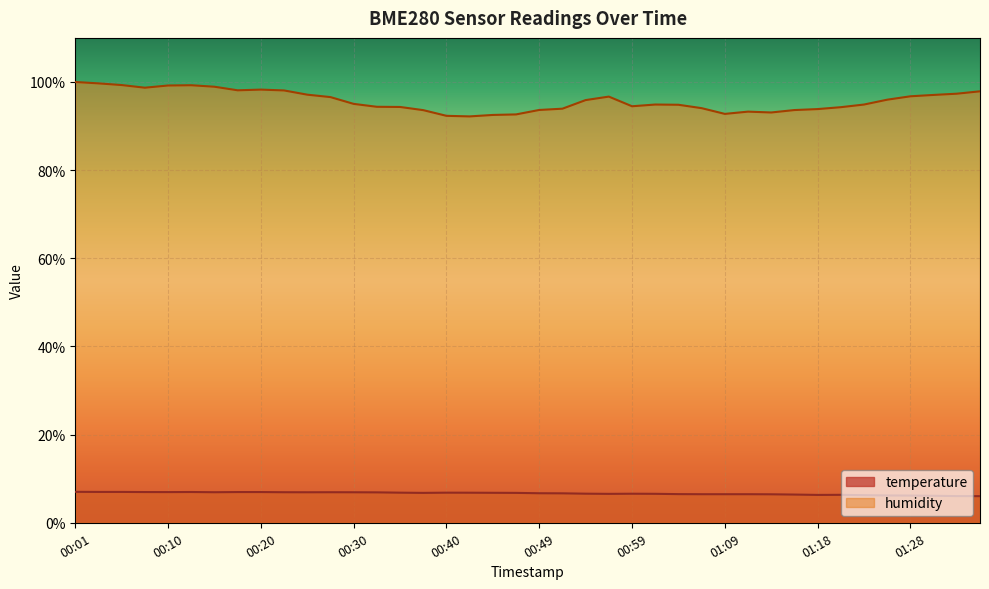

What is the difference between the highest and lowest values at 01:31?

90.9